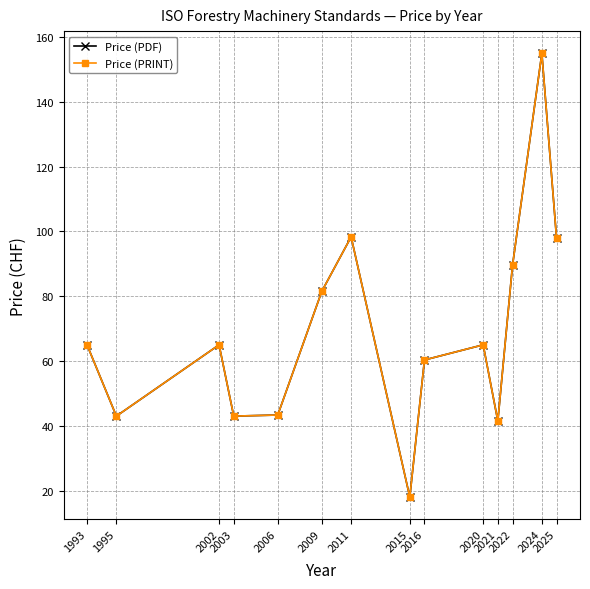

Is this an area chart (filled region under the line)?

No